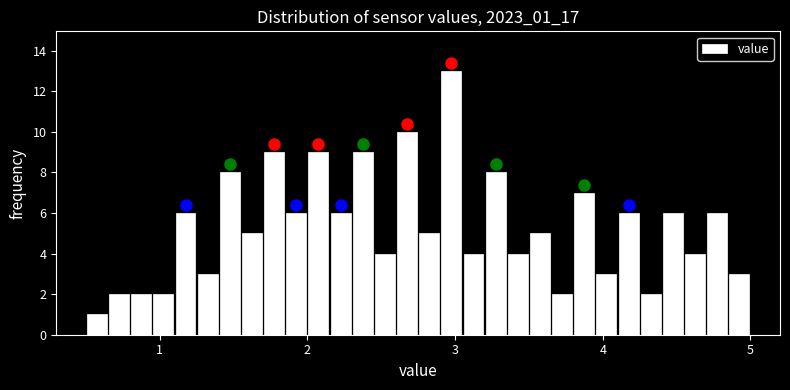

Around what value on the x-axis is the tallest bar? Give the approximate position of its centre, as read against the axis.

3.0